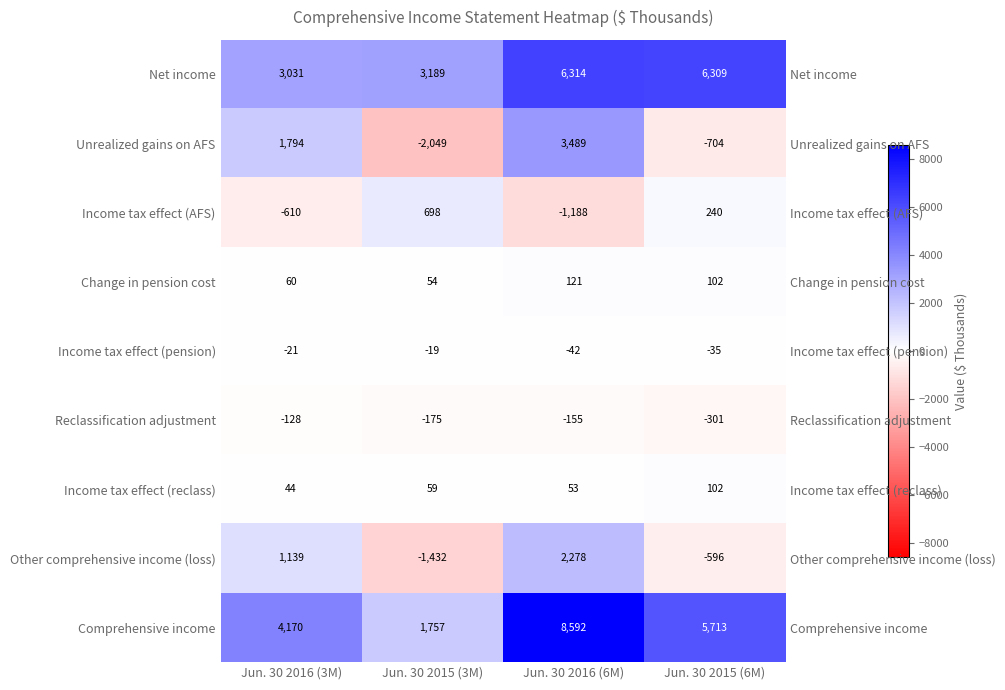

Read the Other comprehensive income (loss) value at Jun. 30 2016 (3M).

1139